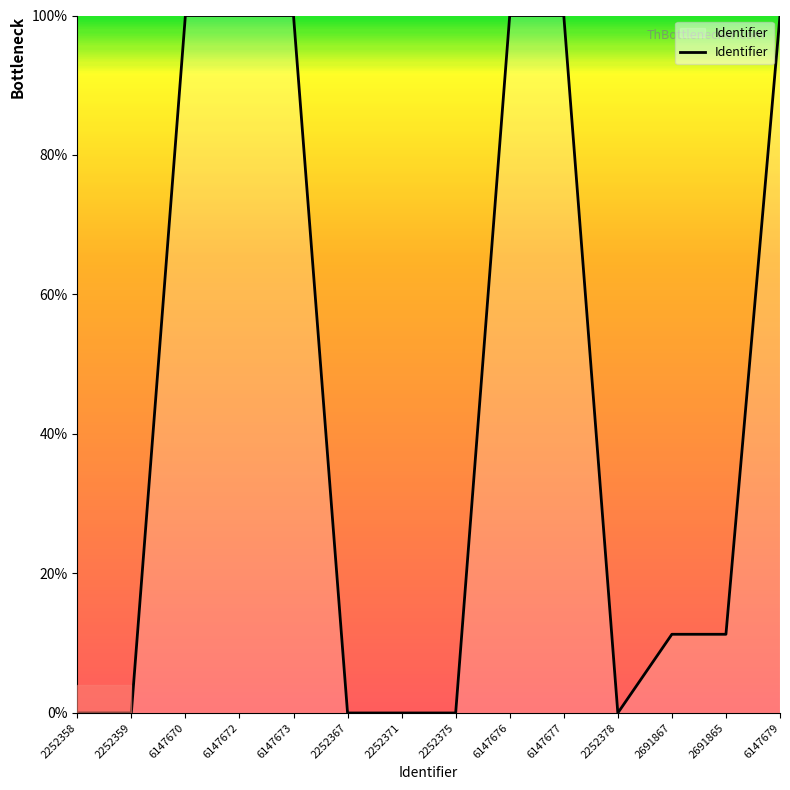

What is the difference between the maximum and minimum values?

100.0